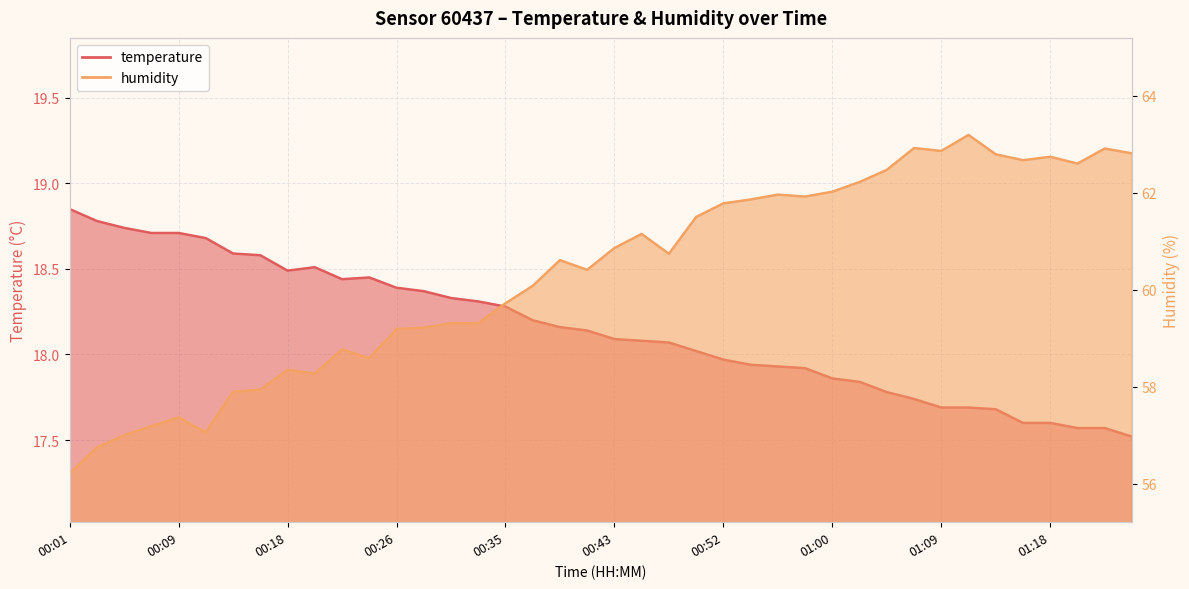

Reading left to right, list all the values displayed in this chart.

temperature: 00:01=18.9	00:03=18.8	00:05=18.7	00:07=18.7	00:09=18.7	00:12=18.7	00:14=18.6	00:16=18.6	00:18=18.5	00:20=18.5	00:22=18.4	00:24=18.4	00:26=18.4	00:29=18.4	00:31=18.3	00:33=18.3	00:35=18.3	00:37=18.2	00:39=18.2	00:41=18.1	00:43=18.1	00:45=18.1	00:47=18.1	00:50=18.0	00:52=18.0	00:54=17.9	00:56=17.9	00:58=17.9	01:00=17.9	01:02=17.8	01:04=17.8	01:07=17.7	01:09=17.7	01:11=17.7	01:13=17.7	01:15=17.6	01:18=17.6	01:20=17.6	01:22=17.6	01:24=17.5
humidity: 00:01=56.2	00:03=56.8	00:05=57.0	00:07=57.2	00:09=57.4	00:12=57.1	00:14=57.9	00:16=57.9	00:18=58.4	00:20=58.3	00:22=58.8	00:24=58.6	00:26=59.2	00:29=59.2	00:31=59.3	00:33=59.3	00:35=59.7	00:37=60.1	00:39=60.6	00:41=60.4	00:43=60.9	00:45=61.1	00:47=60.7	00:50=61.5	00:52=61.8	00:54=61.9	00:56=62.0	00:58=61.9	01:00=62.0	01:02=62.2	01:04=62.5	01:07=62.9	01:09=62.9	01:11=63.2	01:13=62.8	01:15=62.7	01:18=62.7	01:20=62.6	01:22=62.9	01:24=62.8